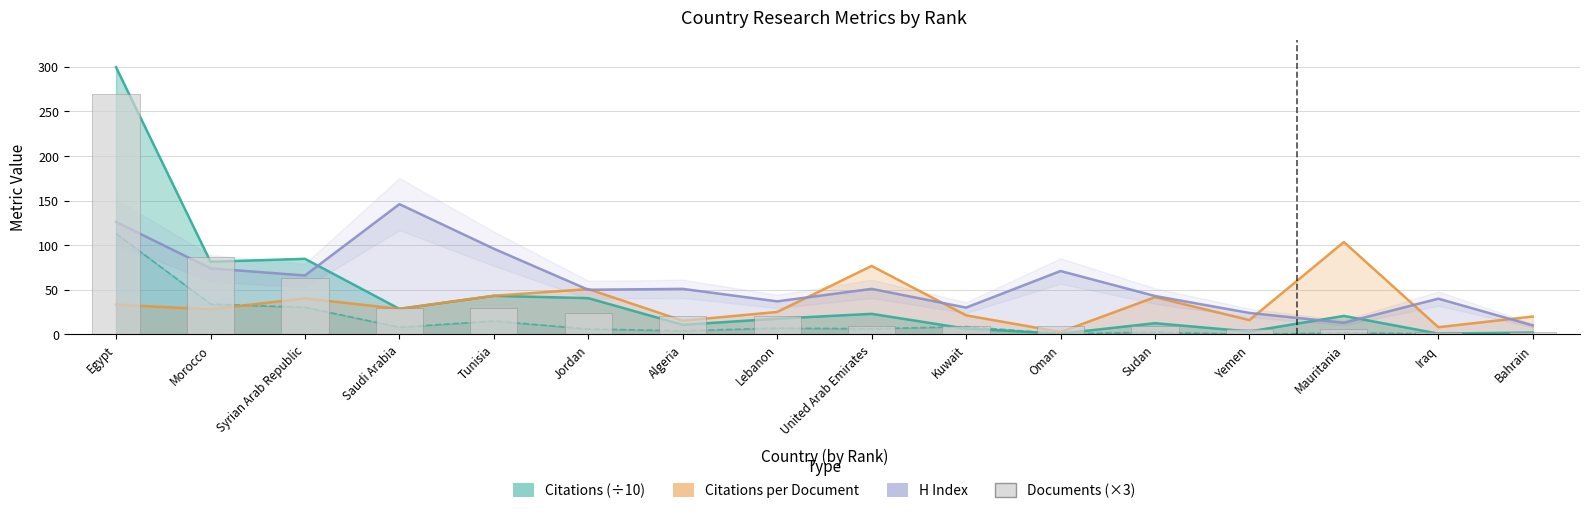

How many groups of bars are there?

16